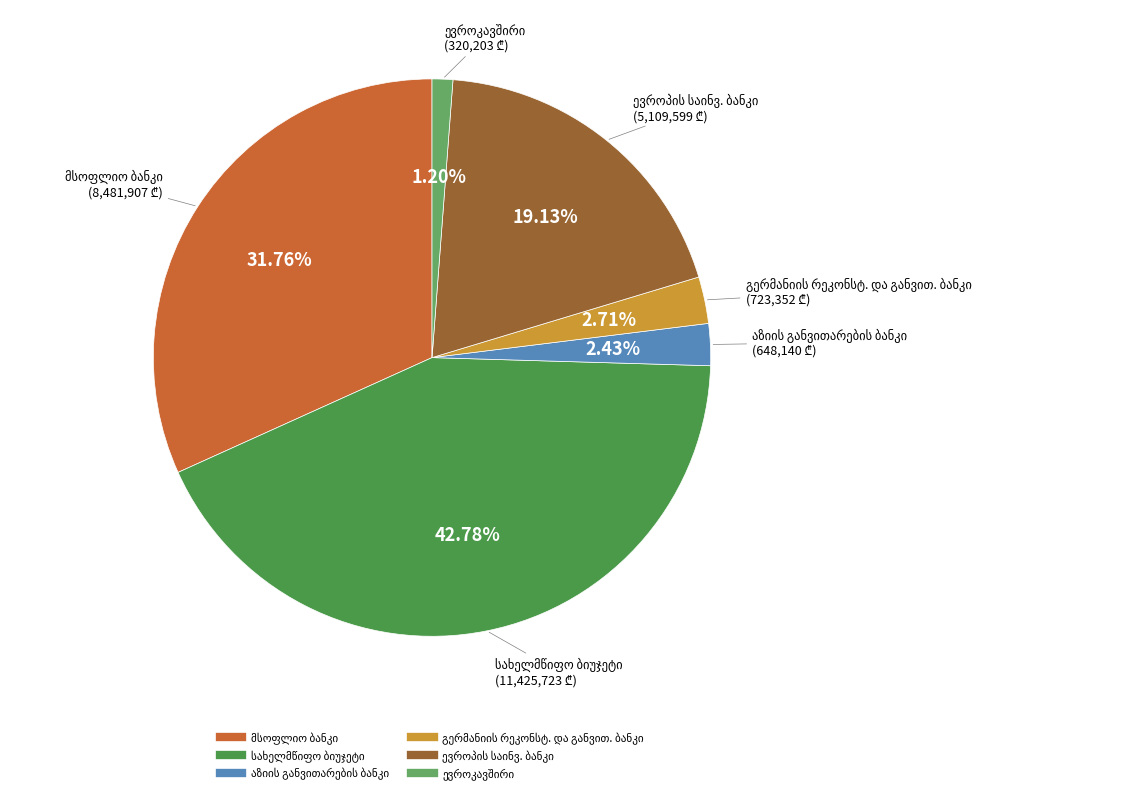

Does any single category account for the majority?

No